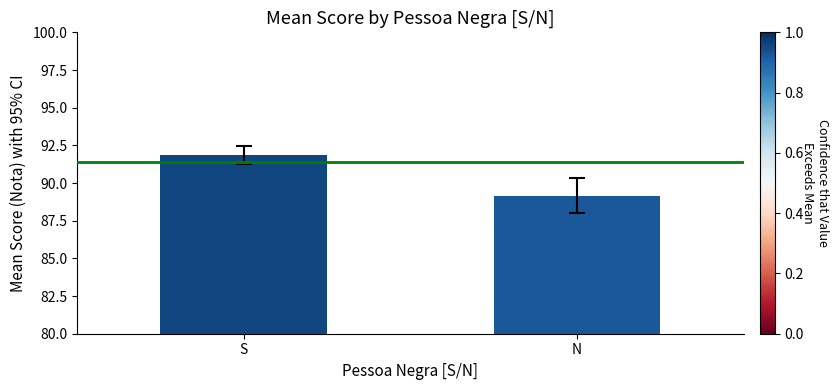

What is the sum of all values?

181.1